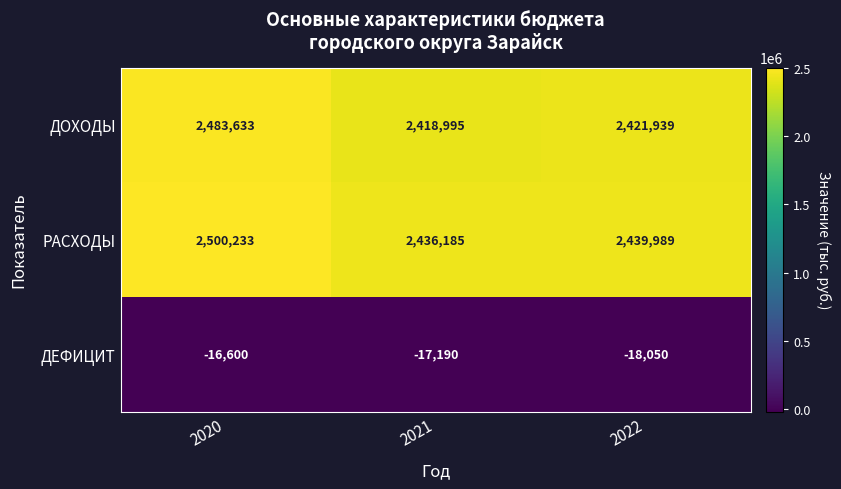

Reading left to right, extract all data points from this chart.

ДОХОДЫ: 2020=2483633	2021=2418995	2022=2421939
РАСХОДЫ: 2020=2500233	2021=2436185	2022=2439989
ДЕФИЦИТ: 2020=-16600	2021=-17190	2022=-18050